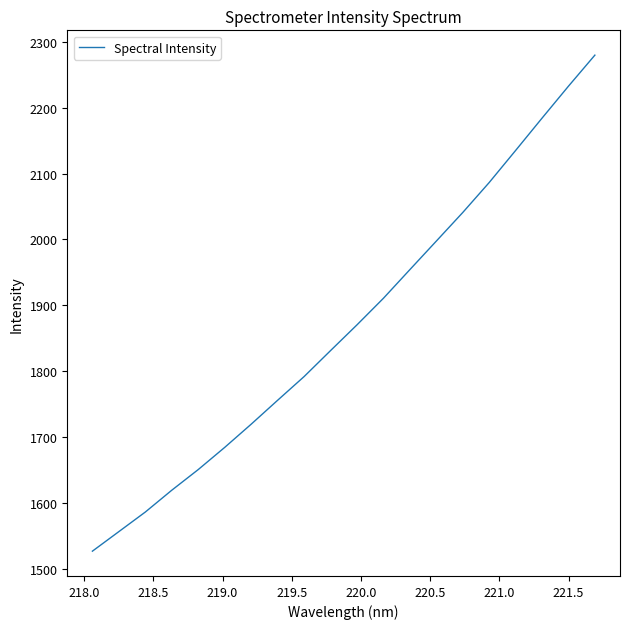

Reading left to right, what are all the values shown in this chart?

1526.5	1556.2	1586.0	1619.1	1650.5	1684.1	1719.3	1755.7	1791.6	1831.1	1870.2	1910.6	1954.1	1997.4	2040.8	2086.4	2135.1	2184.2	2232.7	2279.9